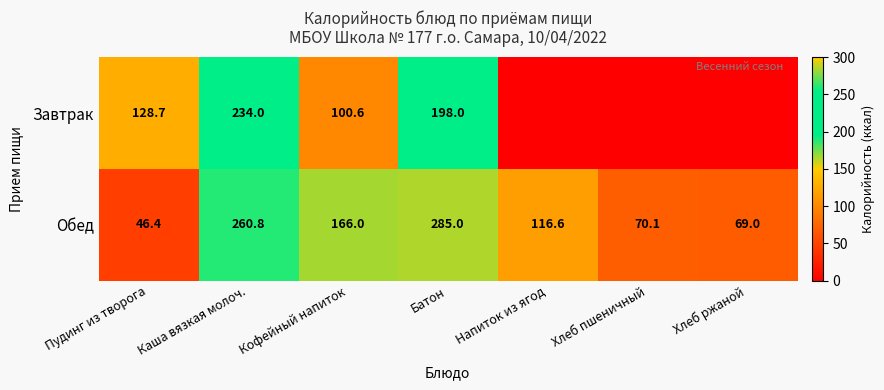

What is the sum of the Обед values at Хлеб ржаной and Хлеб пшеничный?

139.1